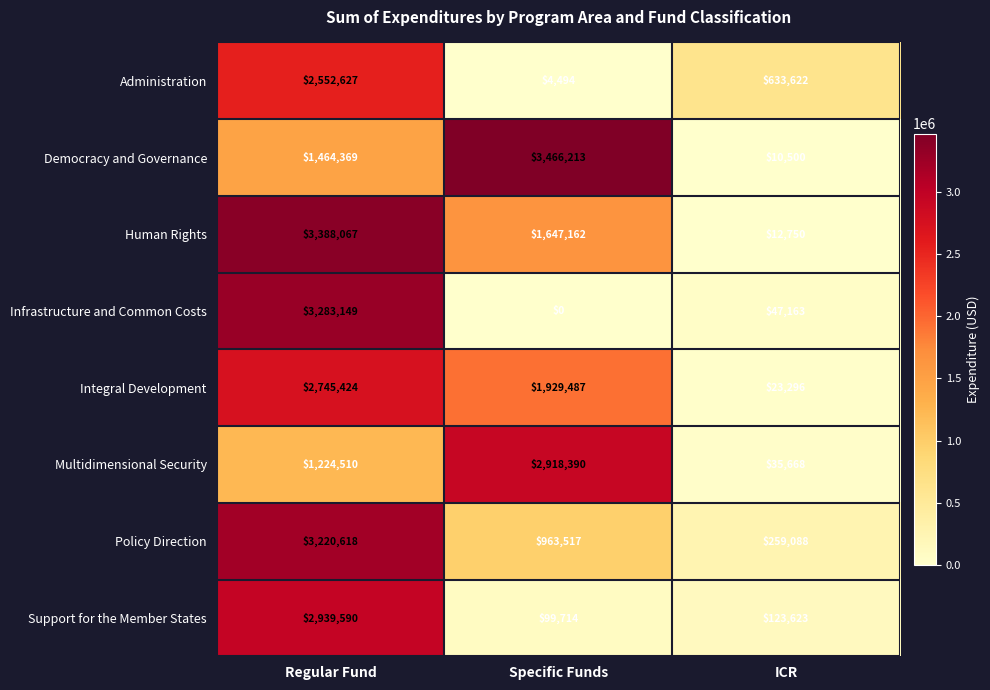

How many data points in Administration are less than 633622?

1